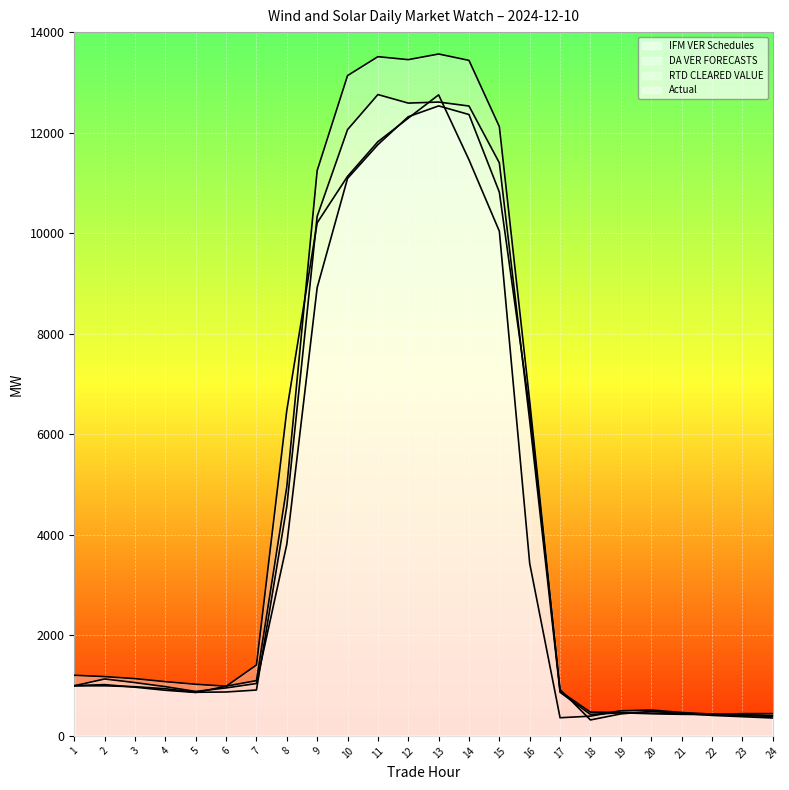

Where is IFM VER Schedules nearest to the value 6590?

16